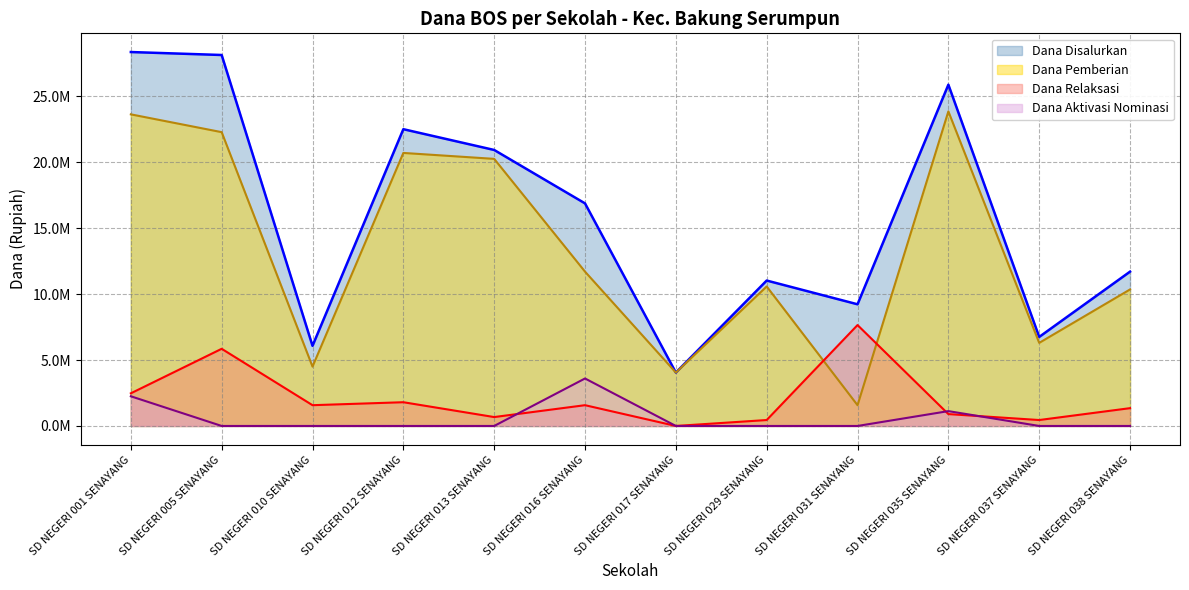

What is the value of the Dana Disalurkan point at the 3rd from the left?

6075000